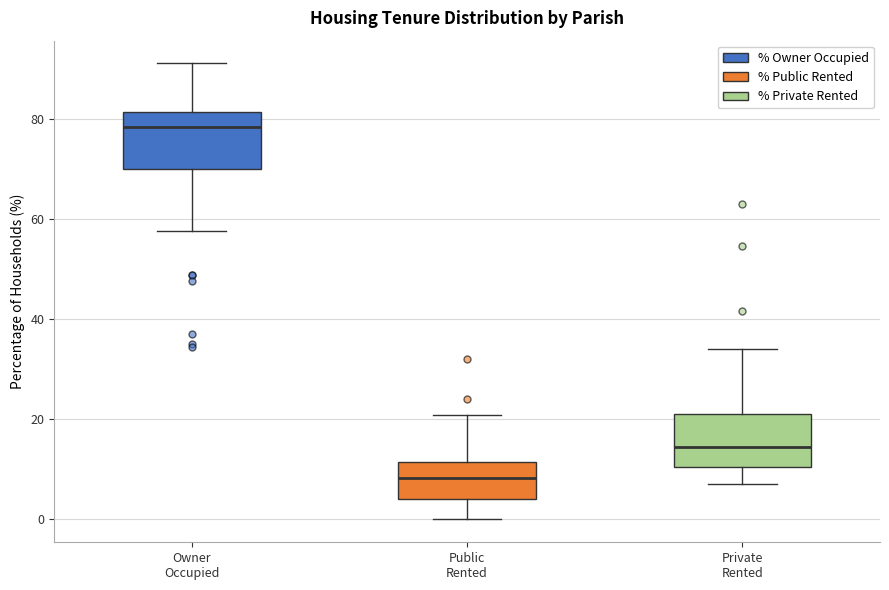

Where is the upper edge of the box for Private Rented on the y-axis? The values are not printed on the chart, so give them approximately, as read against the axis.

22